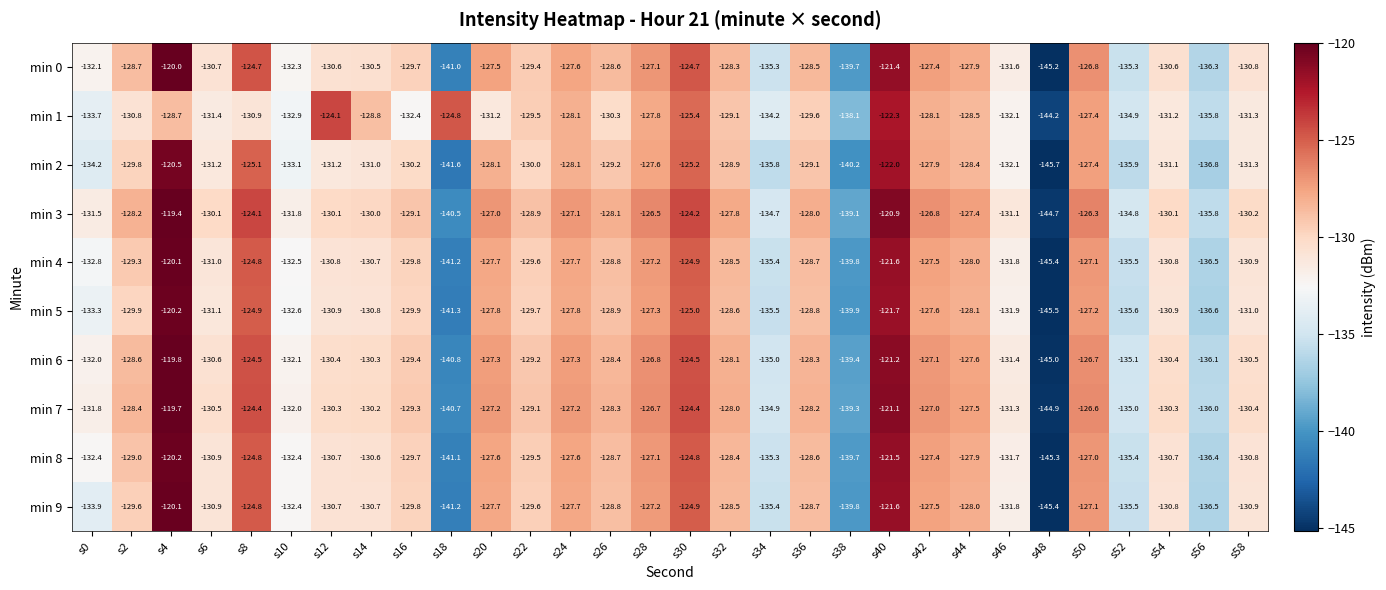

What is the sum of all min 9 values?

-3917.5